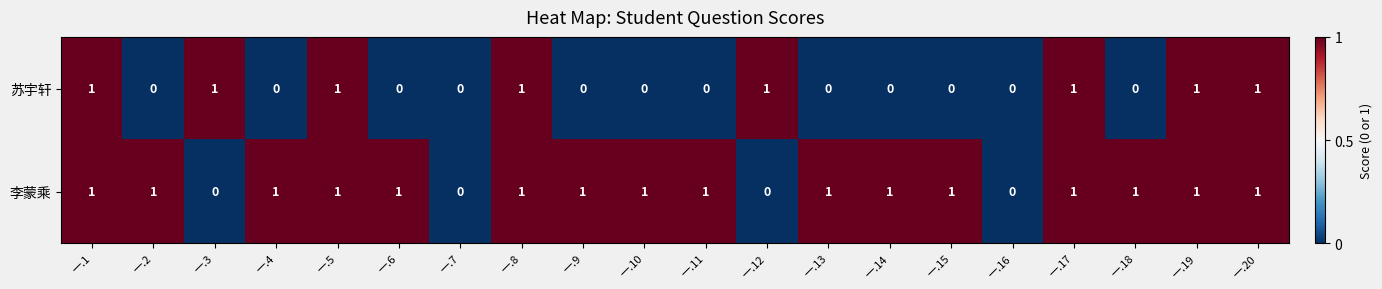

Count the 苏宇轩 values in the range 0 to 1.

20